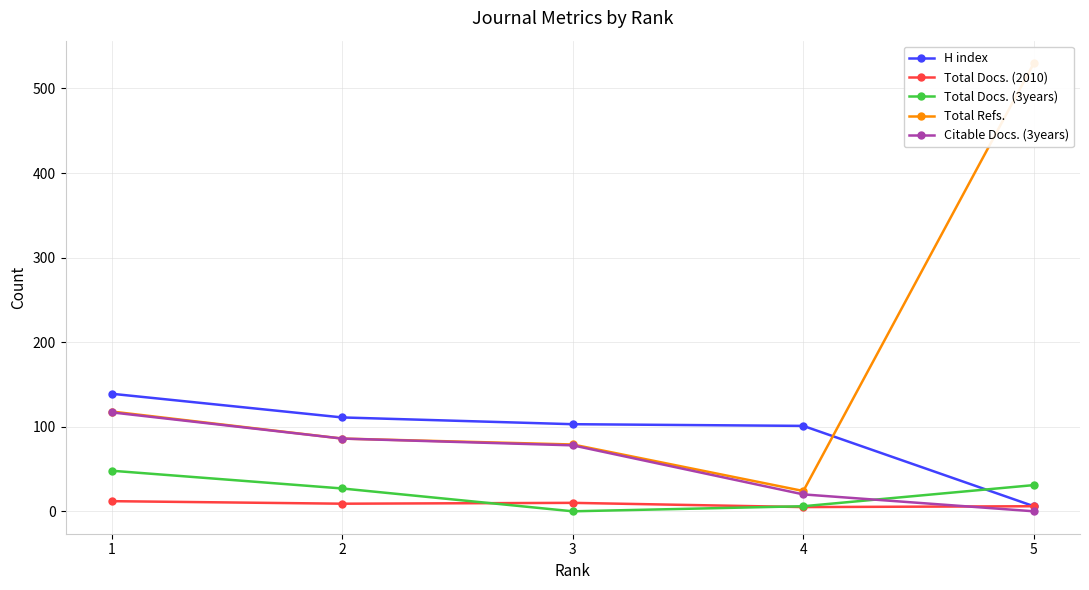

Reading left to right, extract all data points from this chart.

H index: 139	111	103	101	6
Total Docs. (2010): 12	9	10	5	6
Total Docs. (3years): 48	27	0	6	31
Total Refs.: 118	86	79	24	530
Citable Docs. (3years): 117	86	78	20	0